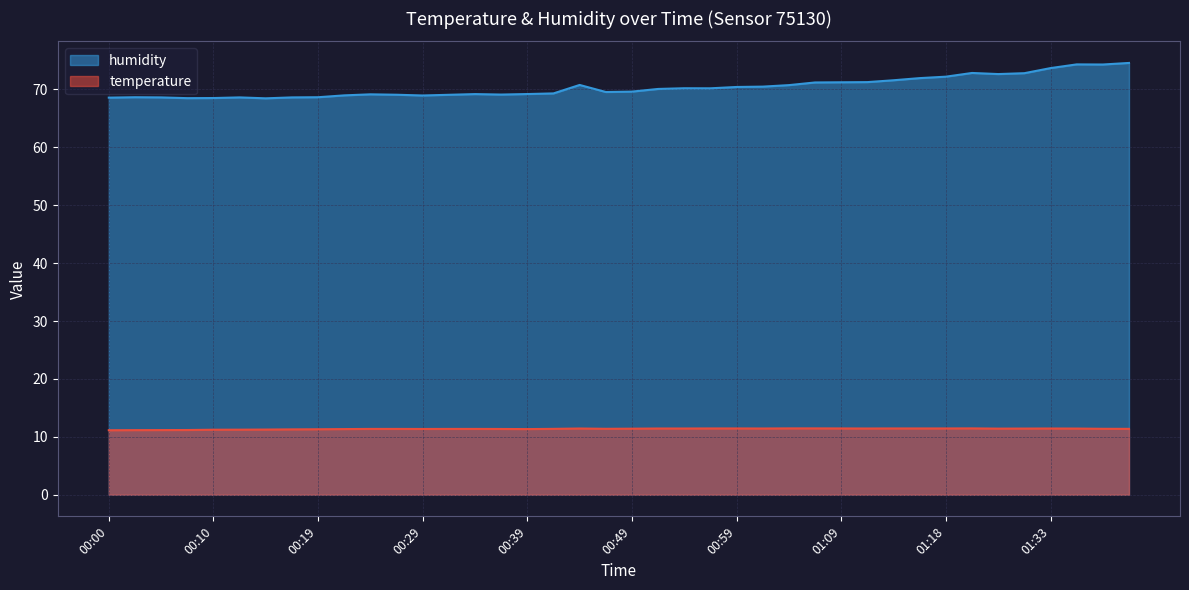

At which category does the chart reach its minimum across all series?

00:00